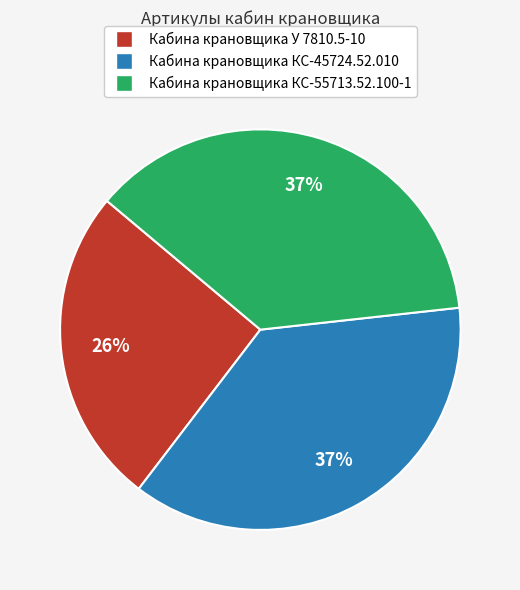

Is there a majority slice in this chart?

No